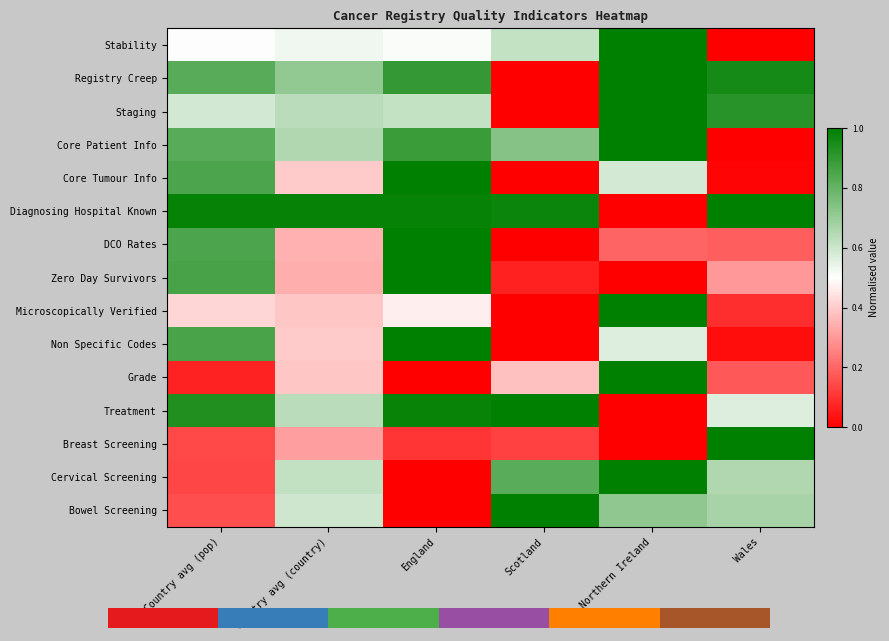

Rank the series at Scotland from highest to lowest value.

Treatment, Bowel Screening, Diagnosing Hospital Known, Cervical Screening, Core Patient Info, Stability, Grade, Breast Screening, Zero Day Survivors, Registry Creep, Staging, Core Tumour Info, DCO Rates, Microscopically Verified, Non Specific Codes